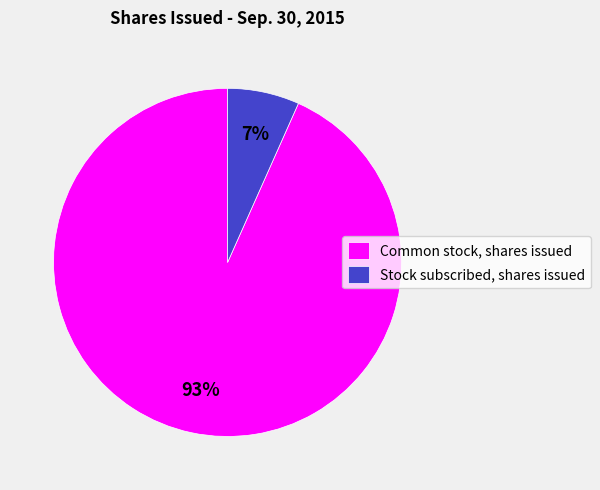

Which slice is the smallest?

Stock subscribed, shares issued